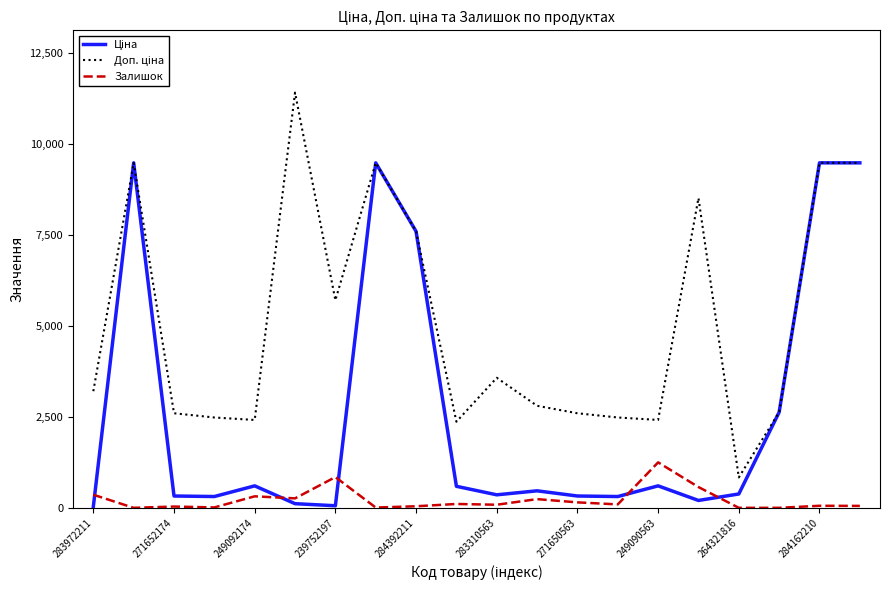

What is the greatest value displayed?

11410.0